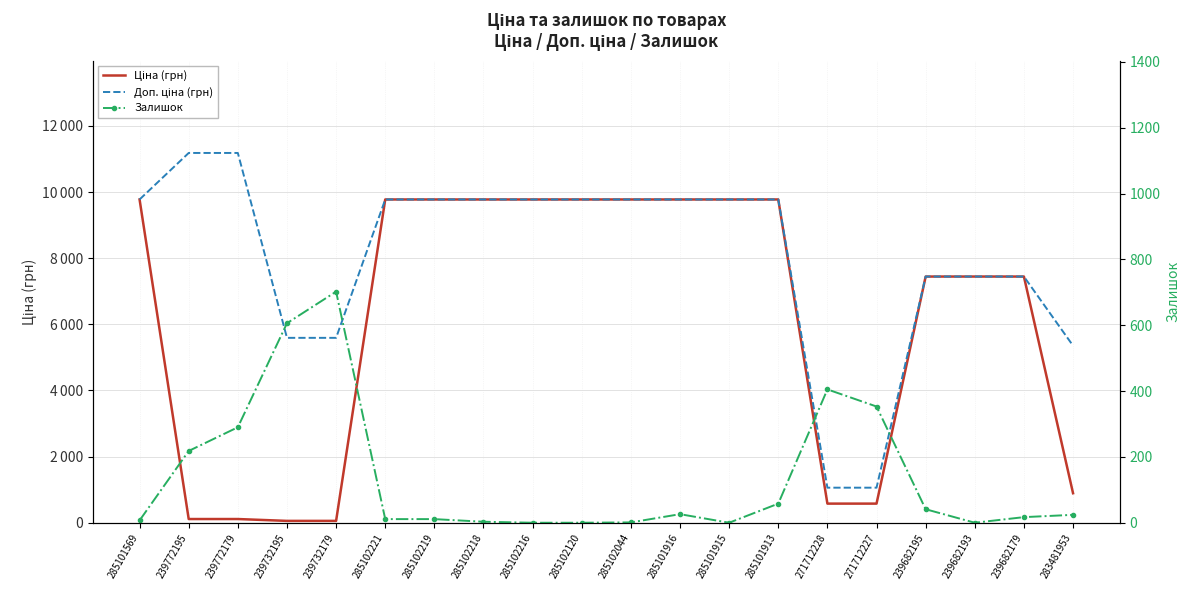

What is the average value of the Доп. ціна (грн) series?

8055.4